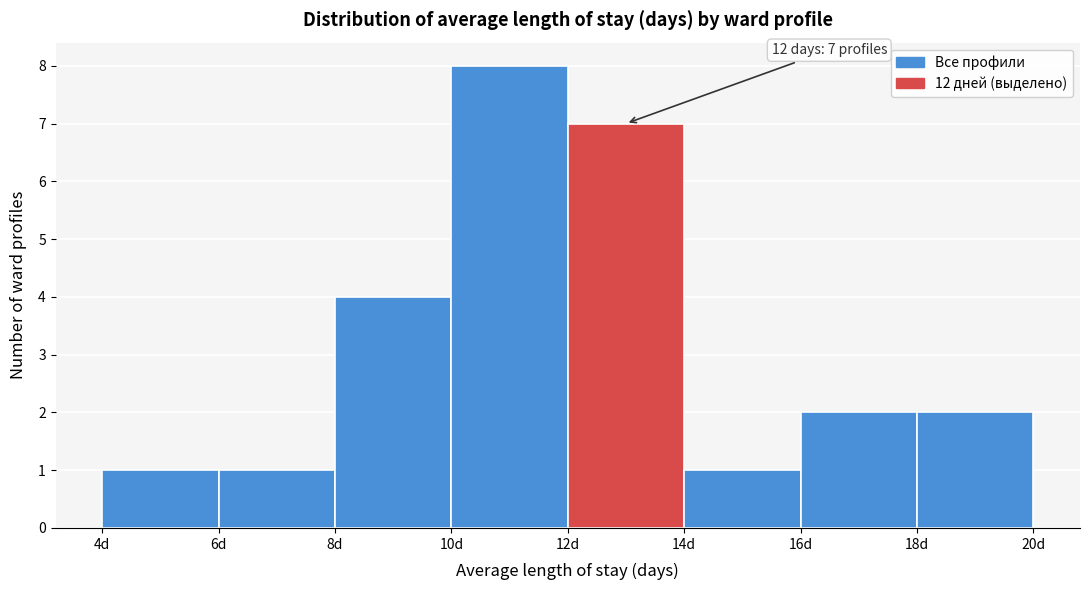

Which range on the x-axis has the tallest bar?

10 to 12